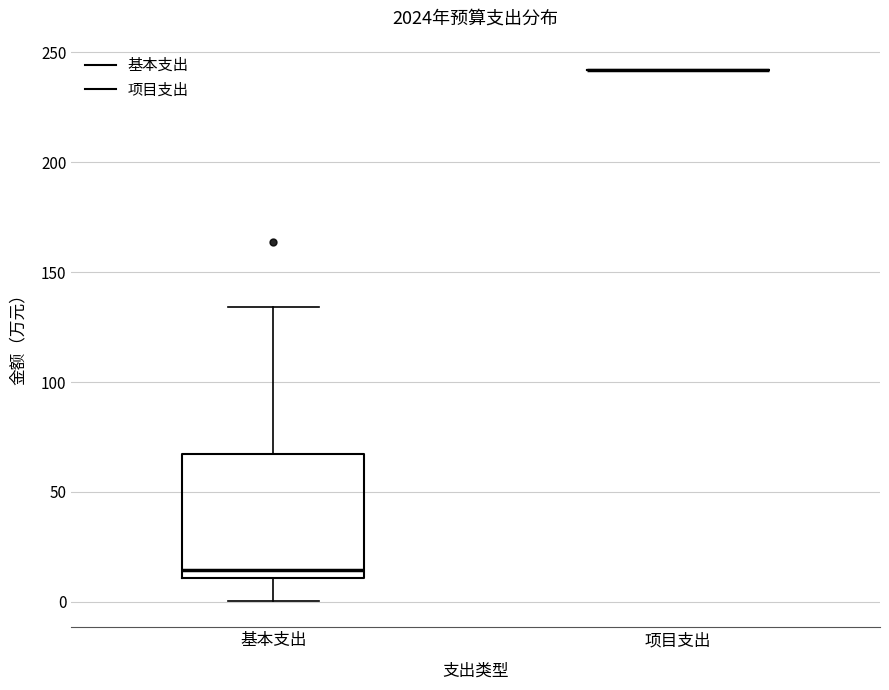

Comparing the boxes themselves (not the whiskers), which one is the tallest?

基本支出